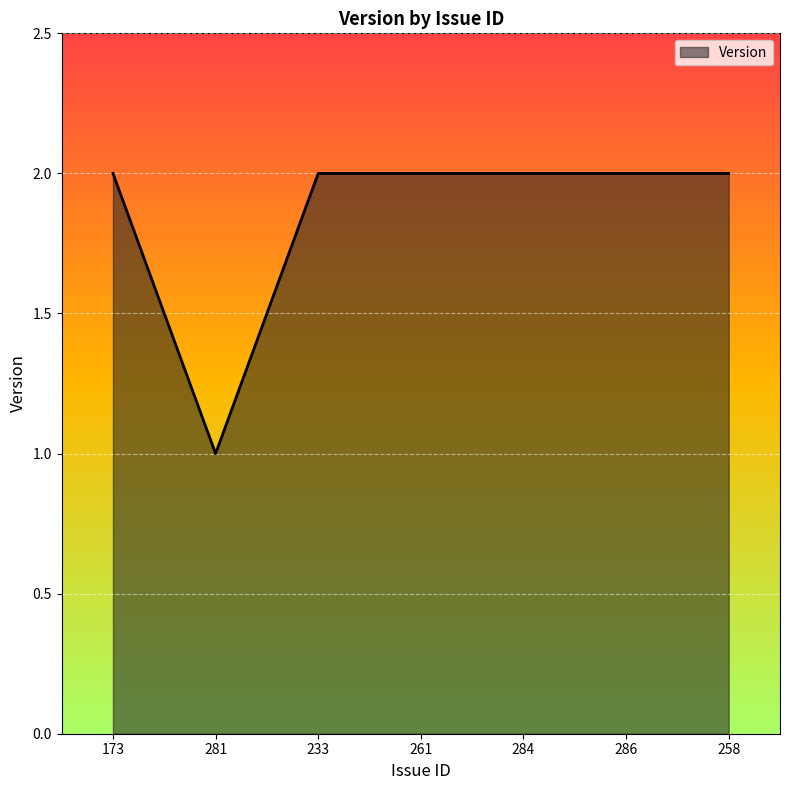

What position from the left is 286?

6